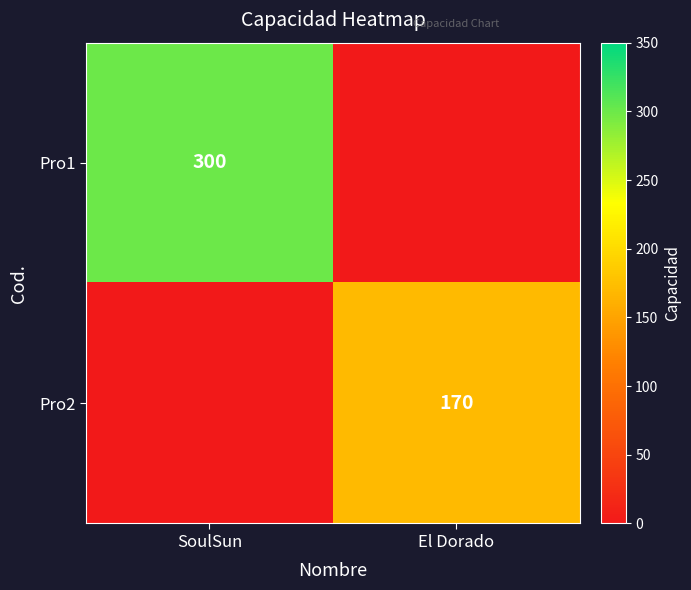

Is it true that Pro2 equals 170 at El Dorado?

True